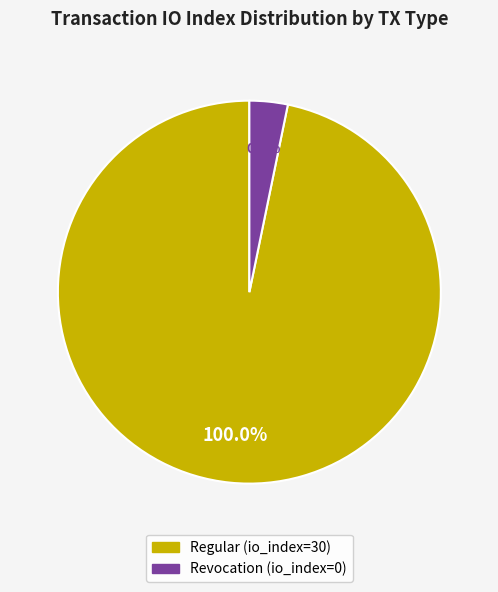

Which slice represents more than half of the pie?

Regular (io_index=30)